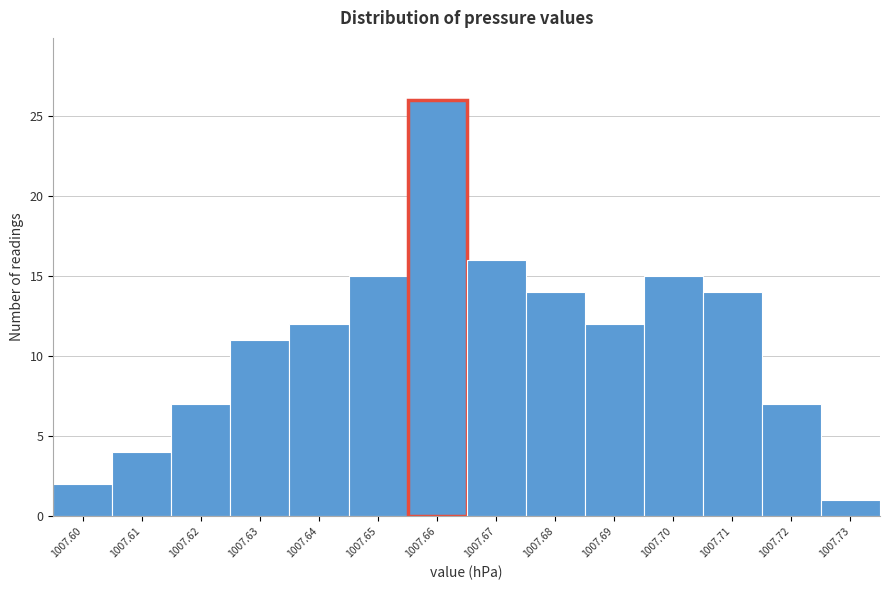

Reading right to left, what are all the values shown in this chart?

1	7	14	15	12	14	16	26	15	12	11	7	4	2